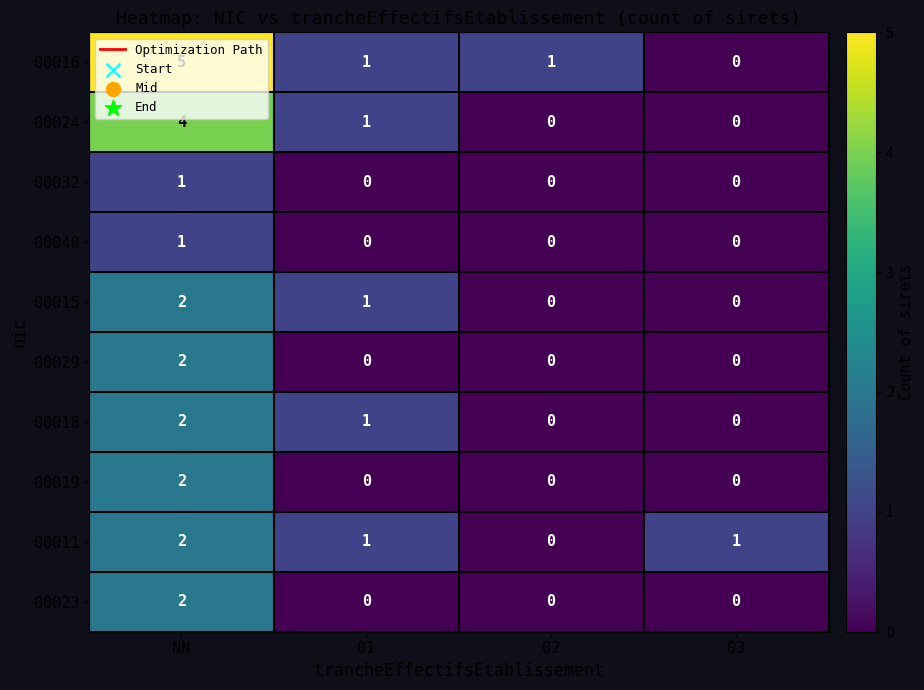

At which category is the sum across all series the highest?

NN